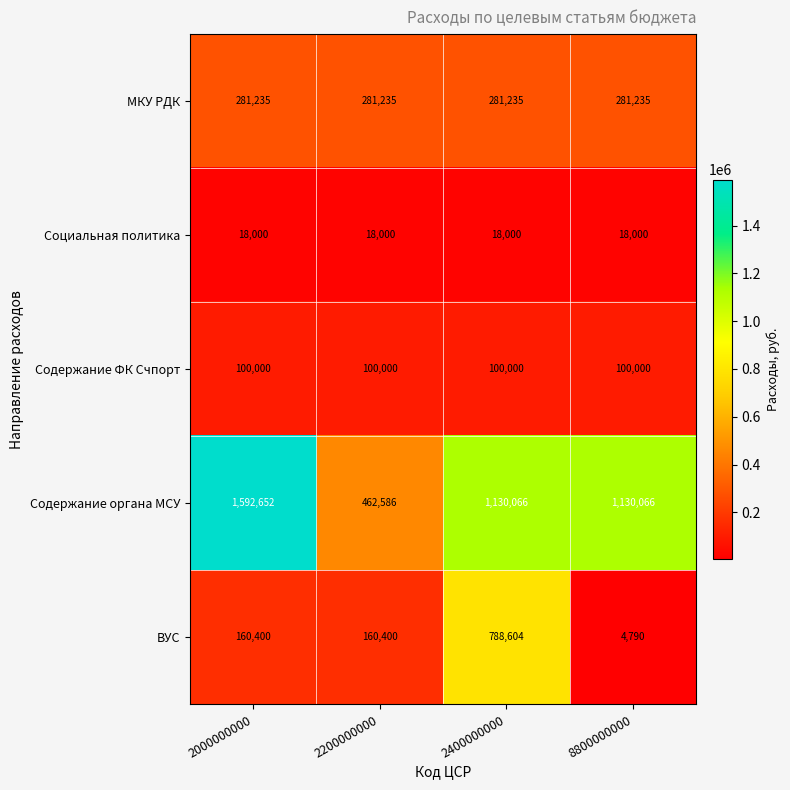

List the series in order of their peak value, lowest first.

Социальная политика, Содержание ФК Счпорт, МКУ РДК, ВУС, Содержание органа МСУ